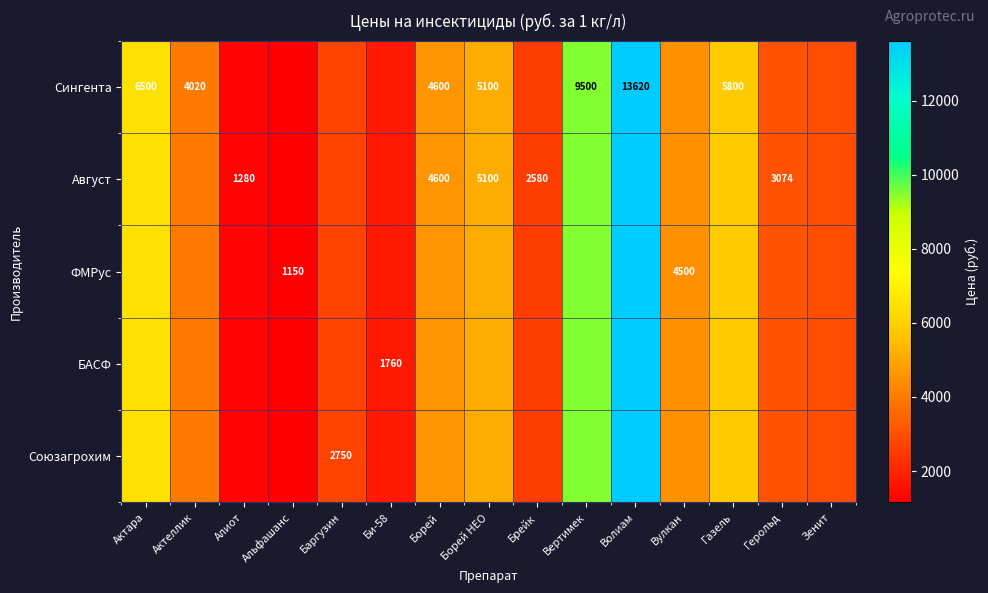

True or false: Сингента has a value of 4544 at Вертимек.

False